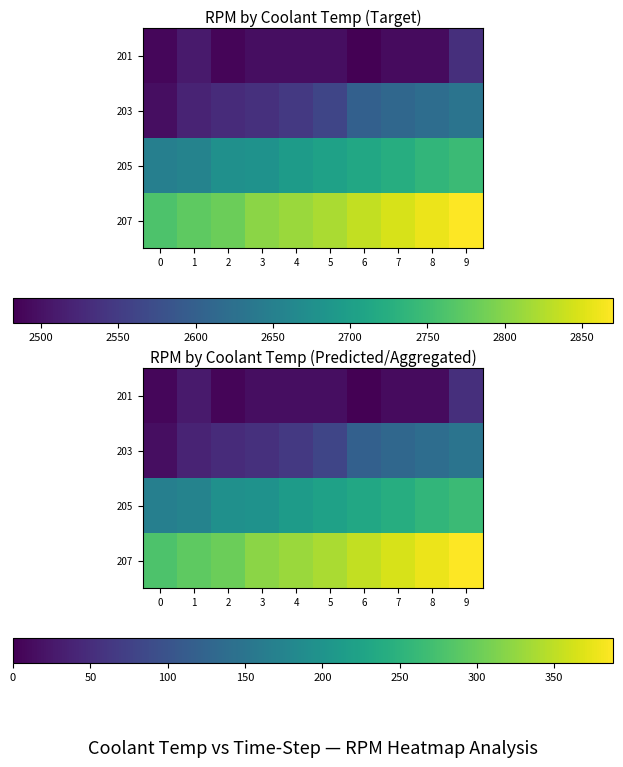

How many data points in 203 are above 81?

4